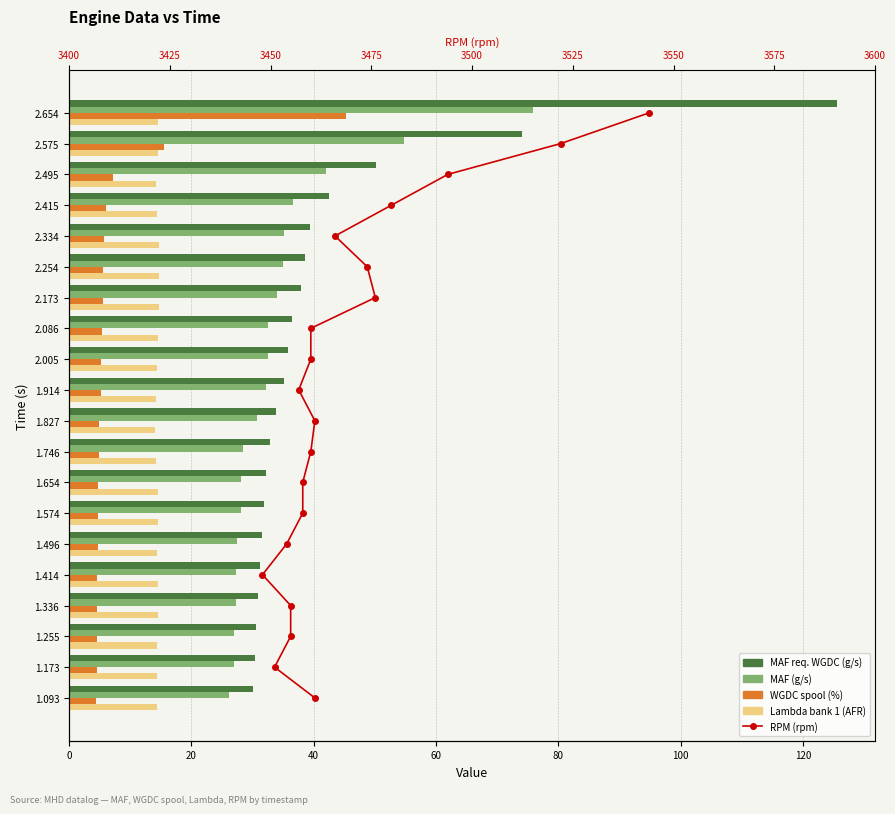

Which has a higher value, 1.173 or 1.093?

1.173